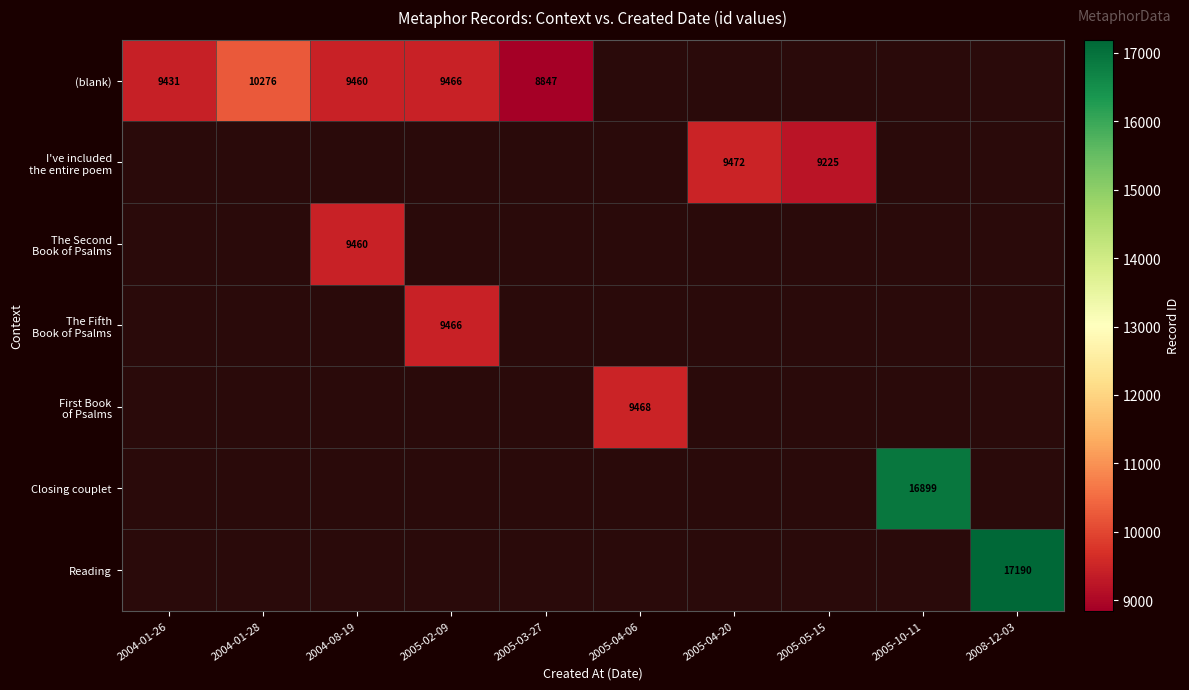

Count the number of categories in the chart.

10